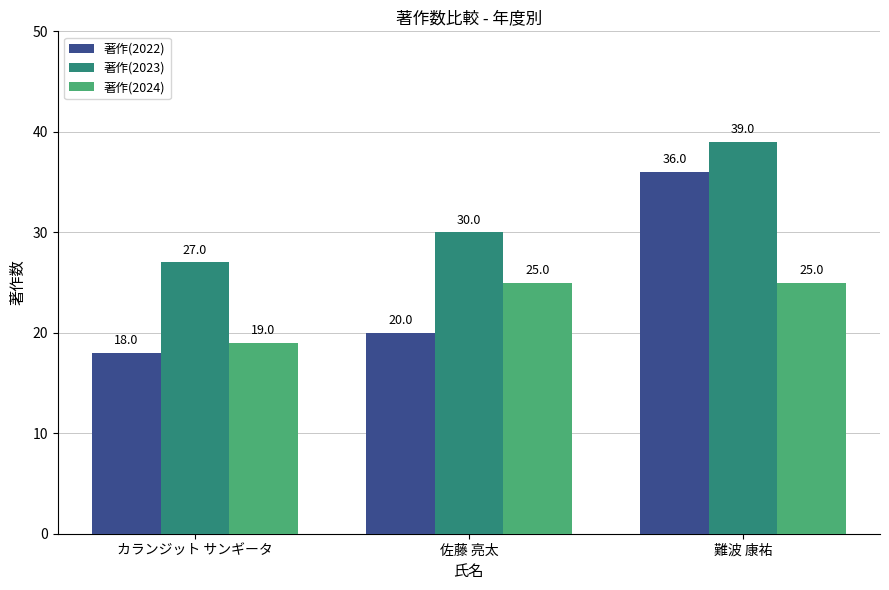

What position from the right is 佐藤 亮太?

2